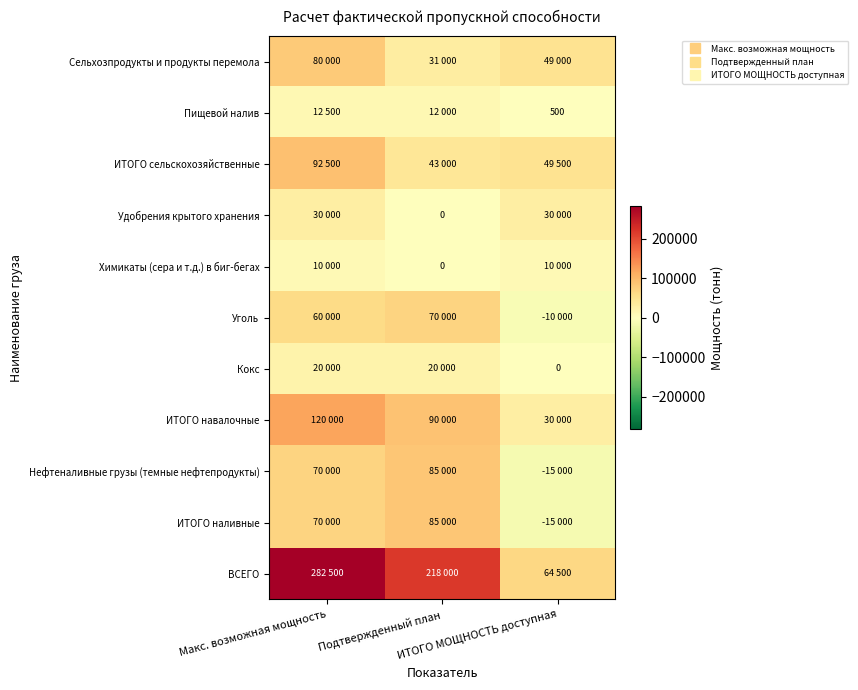

True or false: ИТОГО наливные has a value of 31439 at Подтвержденный план.

False